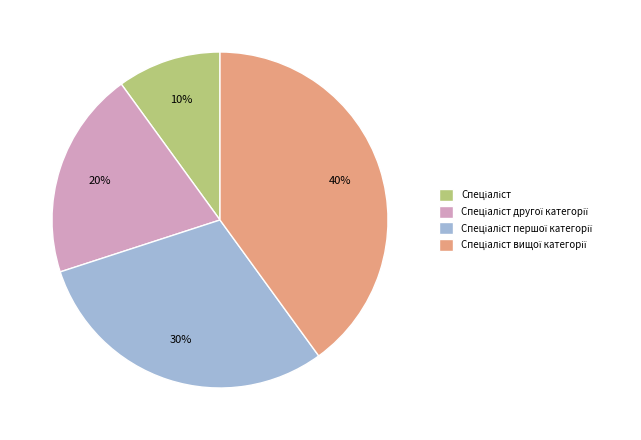

To the nearest percent, what is the average slice percentage?

25%